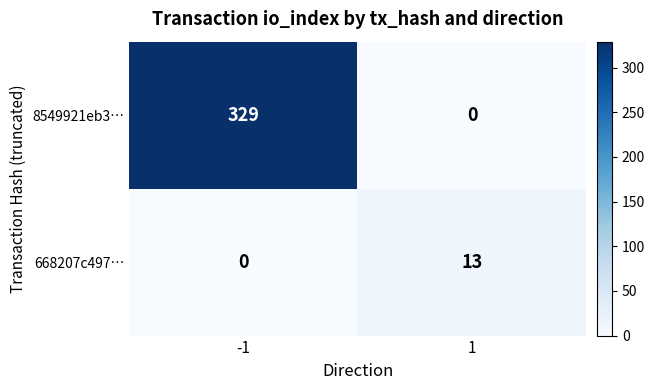

Rank the series at 1 from lowest to highest value.

8549921eb3…, 668207c497…